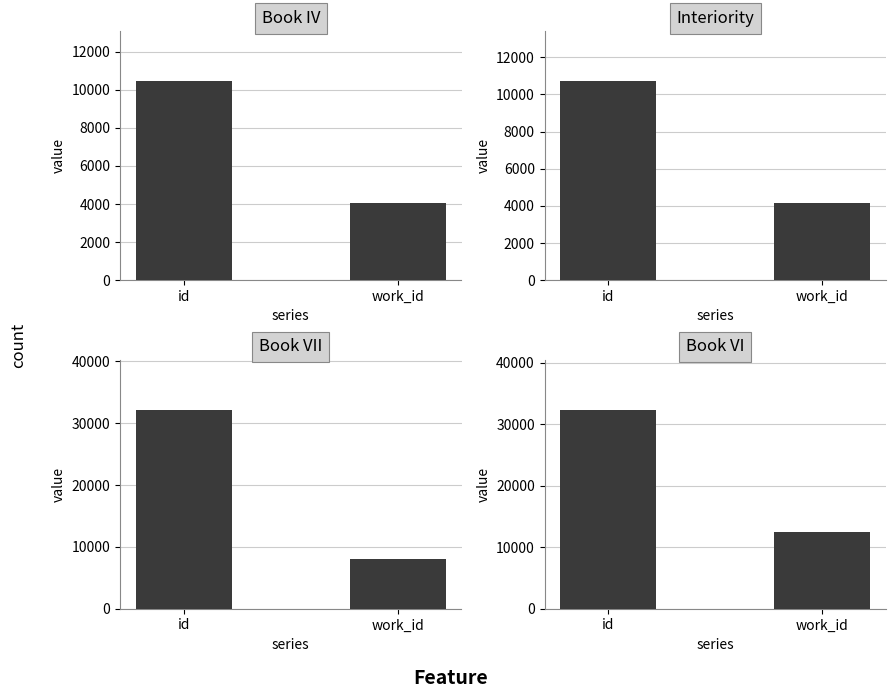

Reading left to right, extract all data points from this chart.

Book IV: id=10455	work_id=4038
Interiority: id=10715	work_id=4153
Book VII: id=32205	work_id=8105
Book VI: id=32352	work_id=12501